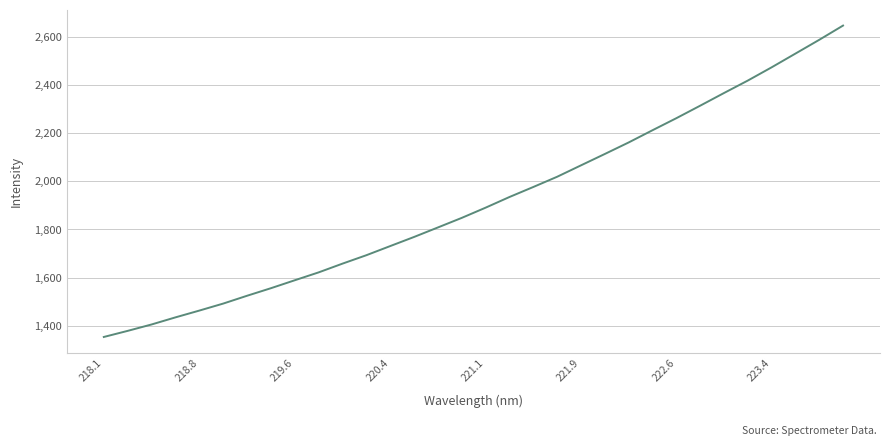

What is the smallest value displayed?

1352.4